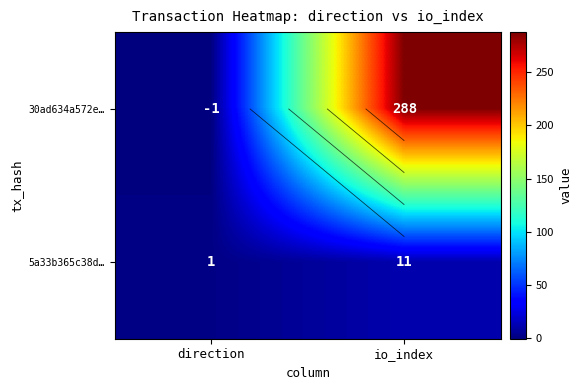

How many data points in 30ad634a572e… are less than 288?

1